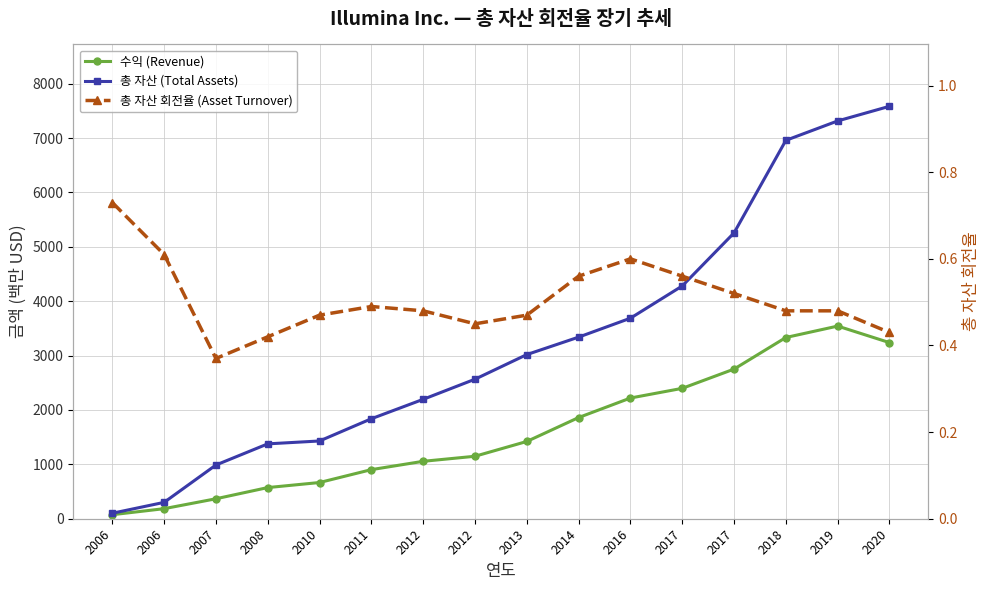

At which category is the sum across all series the highest?

2019